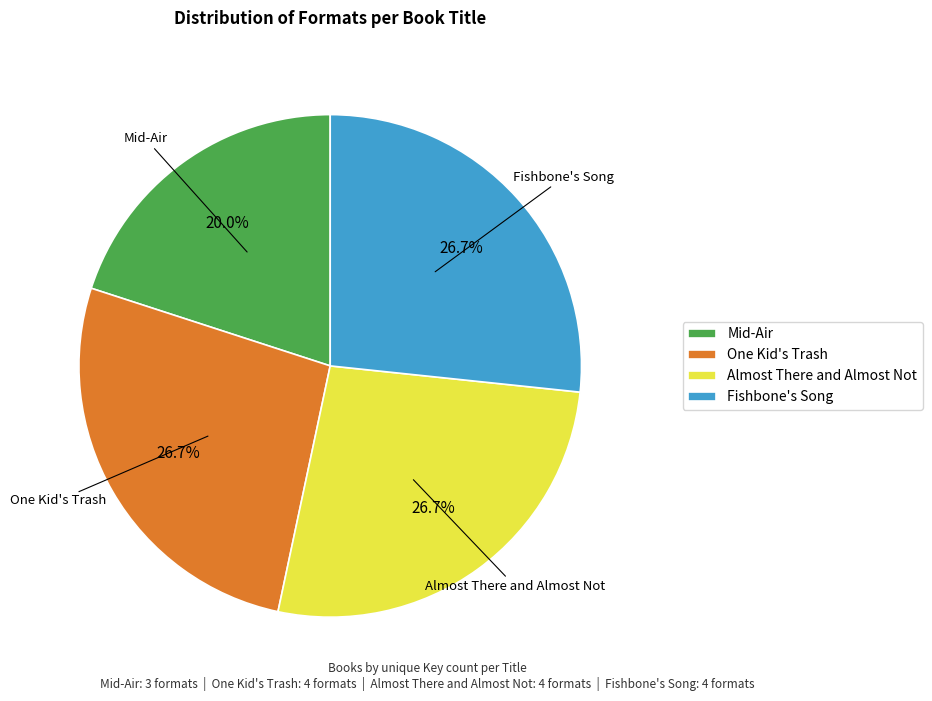

Does Fishbone's Song account for over 50% of the chart?

No